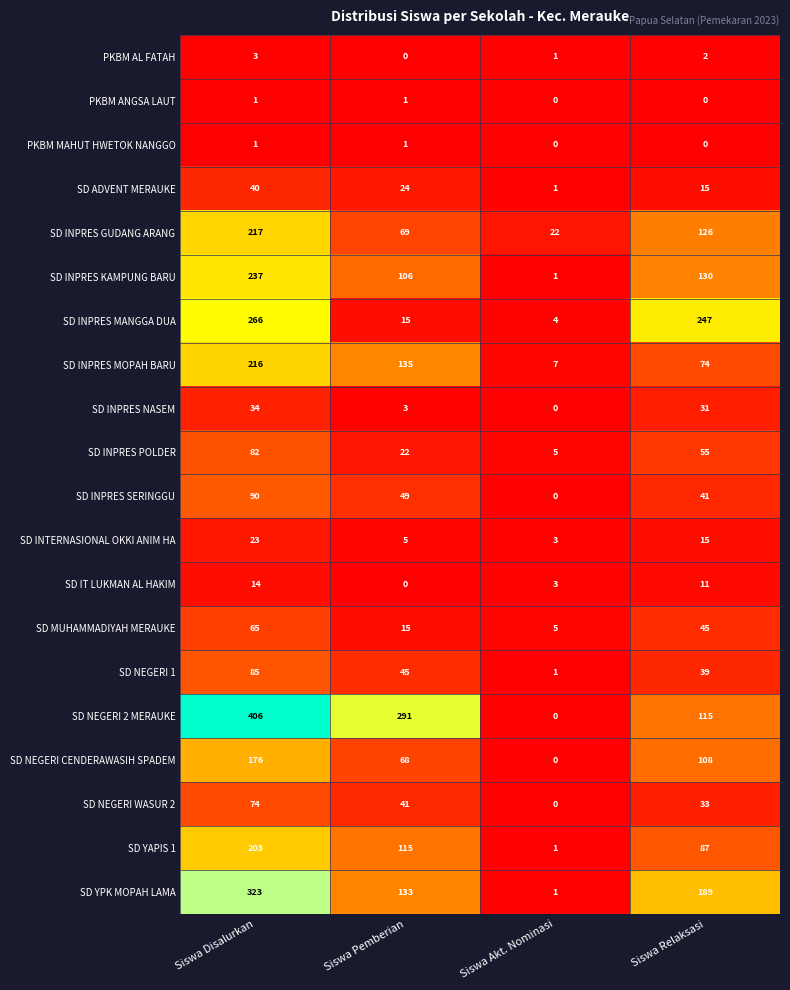

What is the spread (max minus min) of values at Siswa Disalurkan?

405